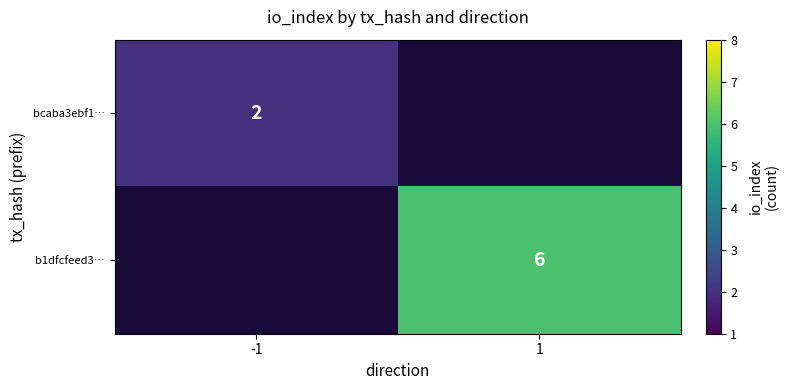

The bcaba3ebf1… series shows 3 at -1. True or false?

False